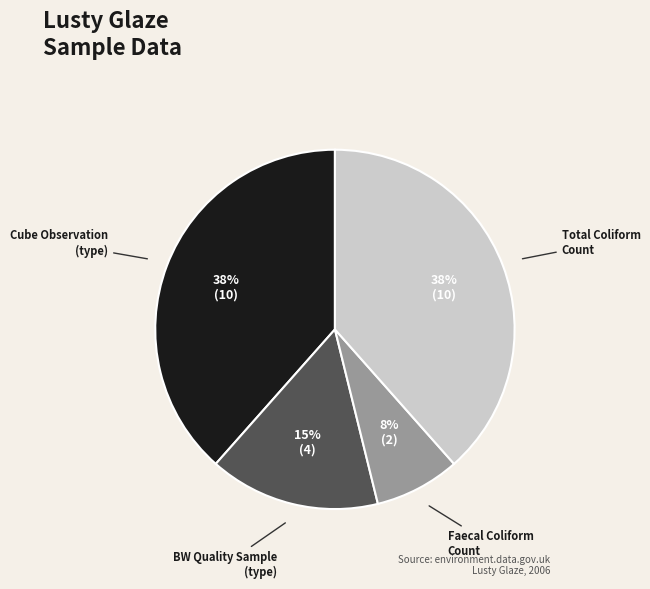

Approximately how many times larger is the value at Total Coliform Count compared to Cube Observation (type)?

1.0